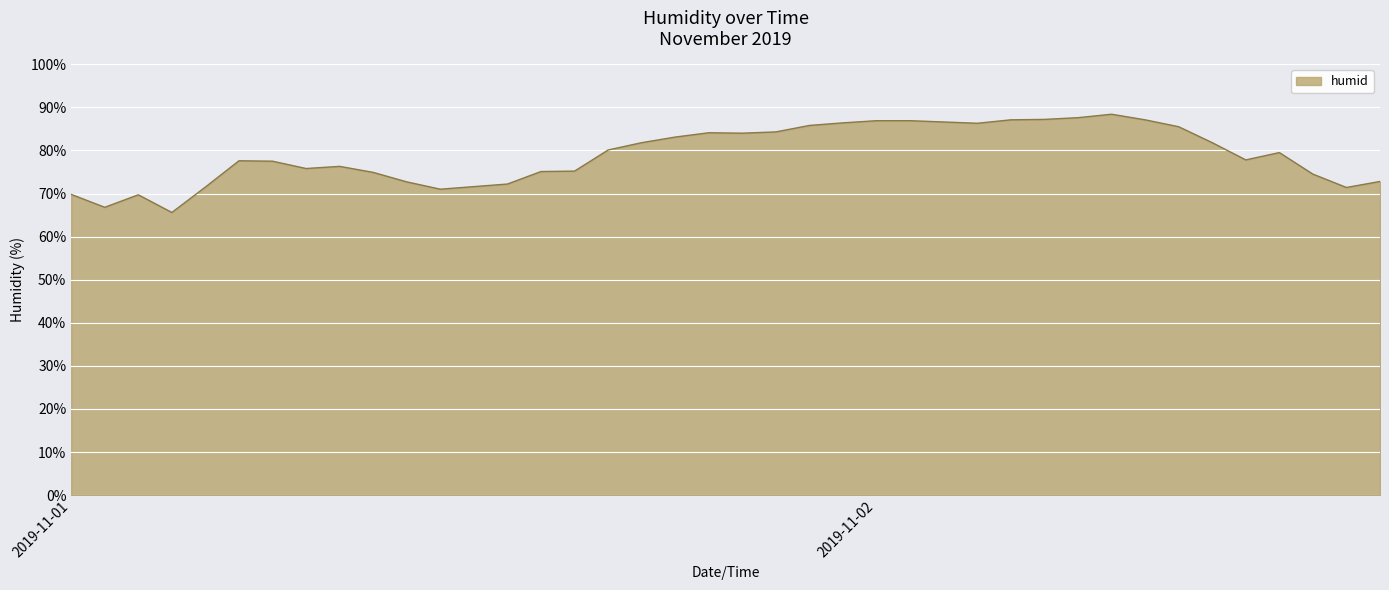

What is the minimum value shown in the chart?

65.6